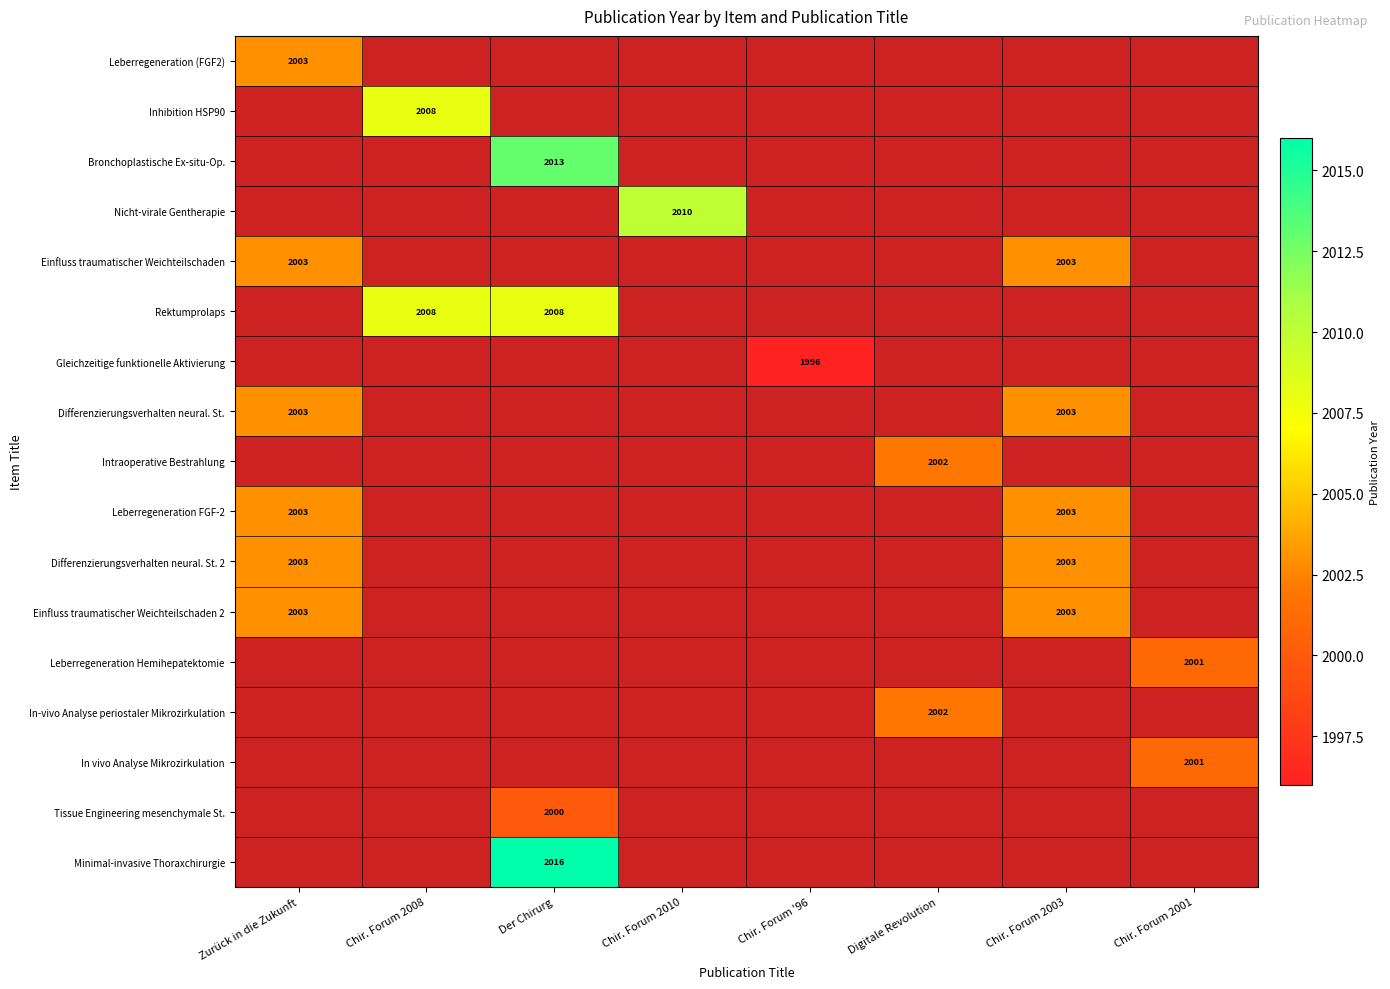

The Differenzierungsverhalten neural. St. series shows 1007 at Zurück in die Zukunft. True or false?

False